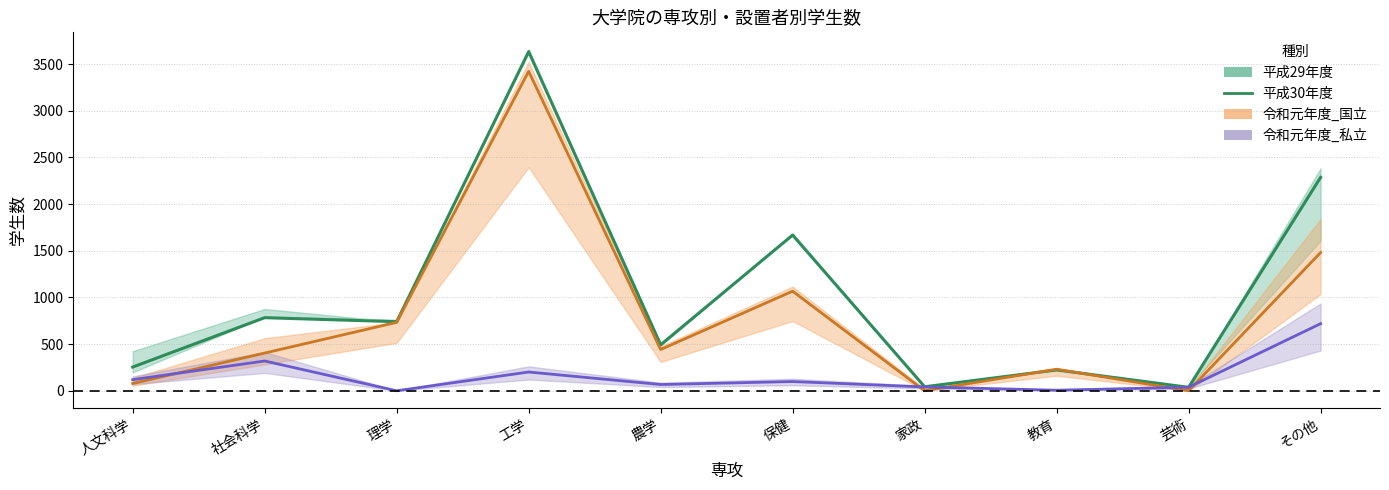

How many times do 令和元年度_国立 and 平成30年度 cross each other?

2